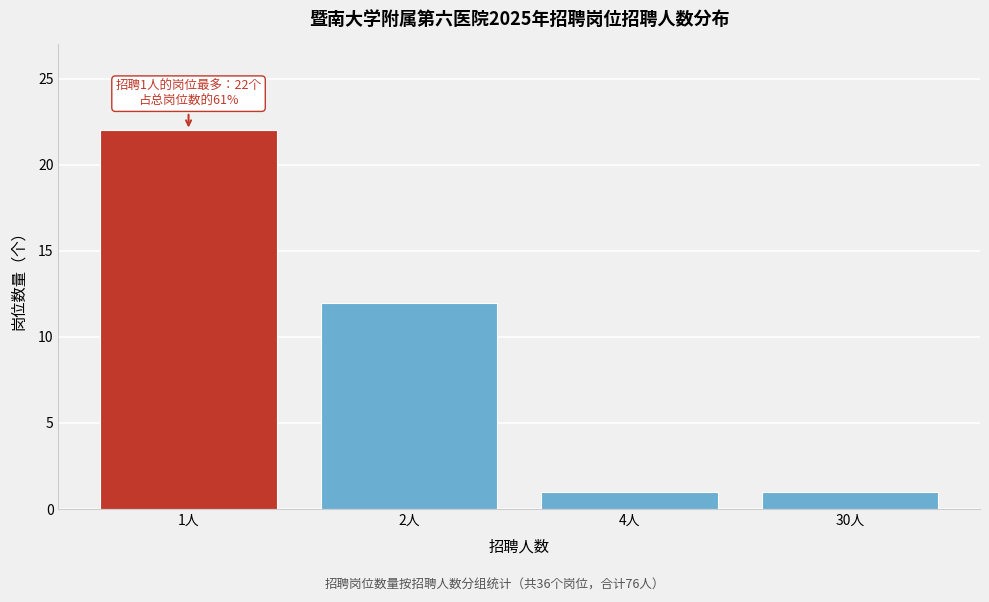

Reading left to right, transcribe all the data shown in this chart.

22	12	1	1